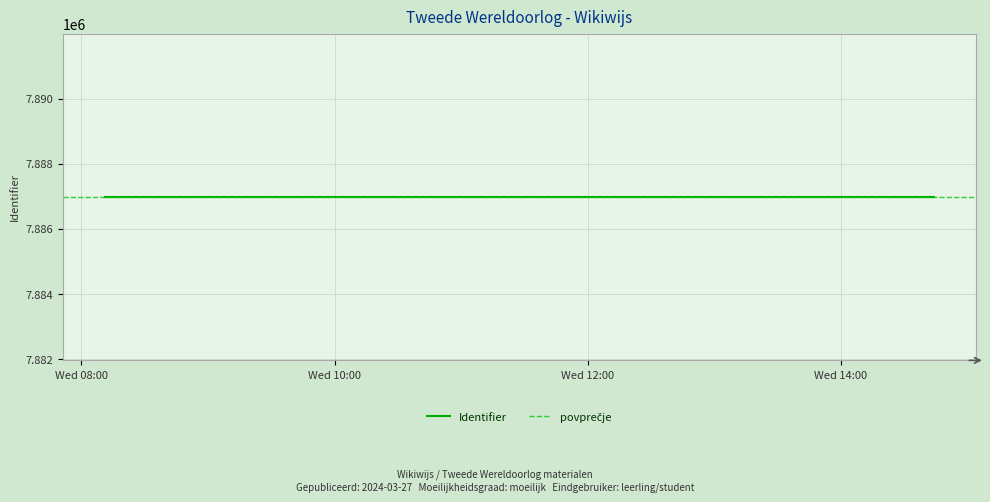

Between 2024-03-27 10:39:27 and 2024-03-27 10:28:51, which is larger?

2024-03-27 10:28:51